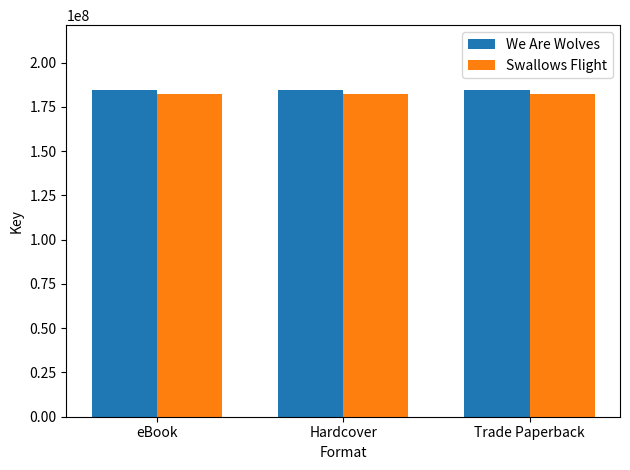

How many groups of bars are there?

3